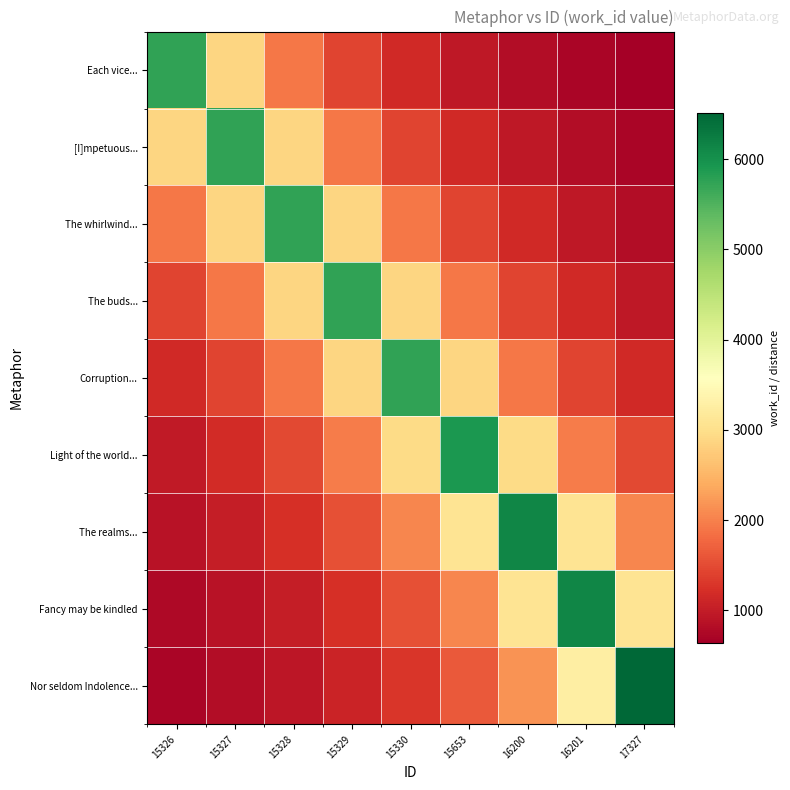

Reading left to right, extract all data points from this chart.

Each vice...: 15326=5750.0	15327=2875.0	15328=1916.7	15329=1437.5	15330=1150.0	15653=958.3	16200=821.4	16201=718.8	17327=638.9
[I]mpetuous...: 15326=2875.0	15327=5750.0	15328=2875.0	15329=1916.7	15330=1437.5	15653=1150.0	16200=958.3	16201=821.4	17327=718.8
The whirlwind...: 15326=1916.7	15327=2875.0	15328=5750.0	15329=2875.0	15330=1916.7	15653=1437.5	16200=1150.0	16201=958.3	17327=821.4
The buds...: 15326=1437.5	15327=1916.7	15328=2875.0	15329=5750.0	15330=2875.0	15653=1916.7	16200=1437.5	16201=1150.0	17327=958.3
Corruption...: 15326=1150.0	15327=1437.5	15328=1916.7	15329=2875.0	15330=5750.0	15653=2875.0	16200=1916.7	16201=1437.5	17327=1150.0
Light of the world...: 15326=982.5	15327=1179.0	15328=1473.8	15329=1965.0	15330=2947.5	15653=5895.0	16200=2947.5	16201=1965.0	17327=1473.8
The realms...: 15326=877.7	15327=1024.0	15328=1228.8	15329=1536.0	15330=2048.0	15653=3072.0	16200=6144.0	16201=3072.0	17327=2048.0
Fancy may be kindled: 15326=768.0	15327=877.7	15328=1024.0	15329=1228.8	15330=1536.0	15653=2048.0	16200=3072.0	16201=6144.0	17327=3072.0
Nor seldom Indolence...: 15326=723.7	15327=814.1	15328=930.4	15329=1085.5	15330=1302.6	15653=1628.2	16200=2171.0	16201=3256.5	17327=6513.0